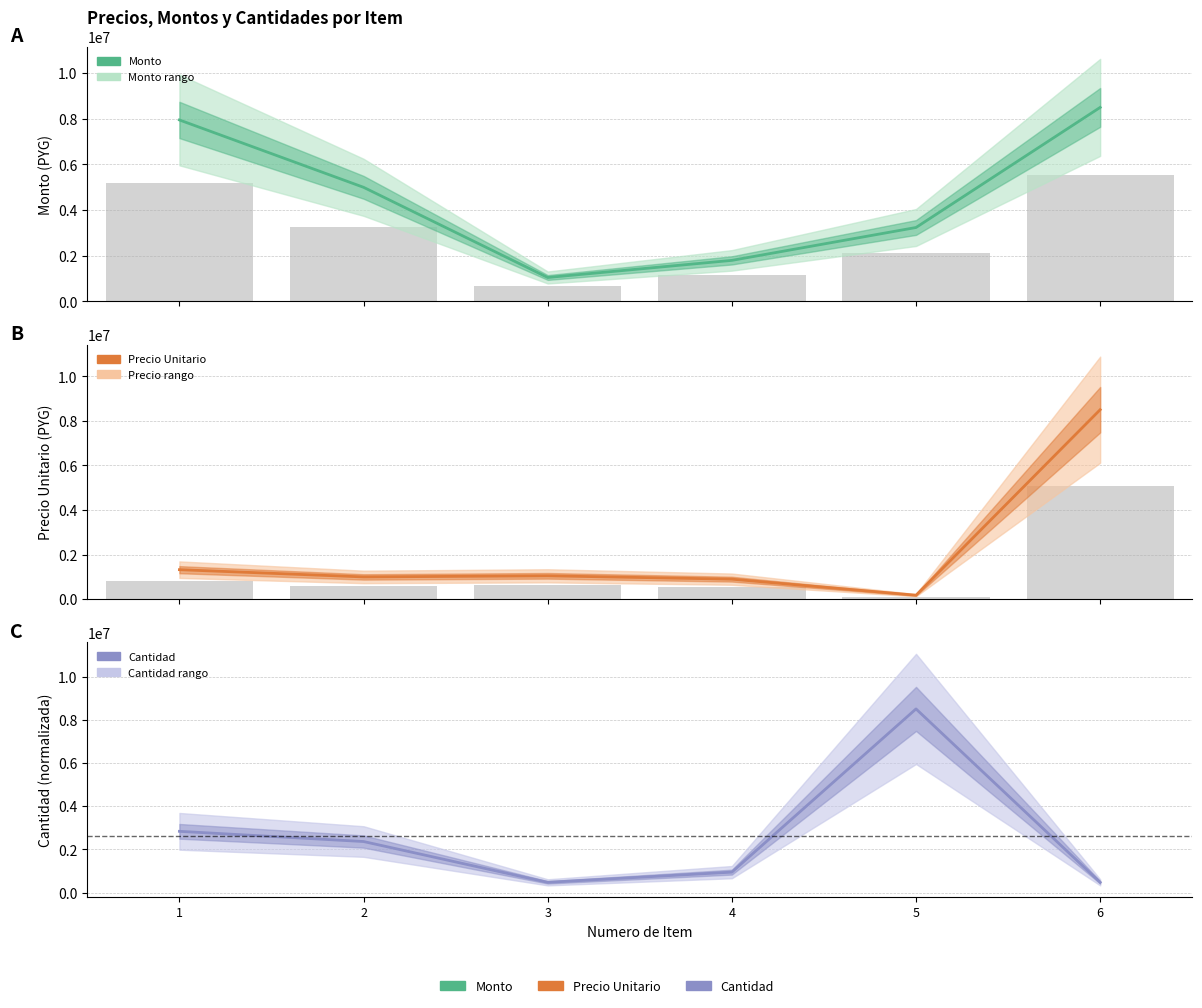

Which series changed the most between 4 and 6?

Precio unitario (valor)